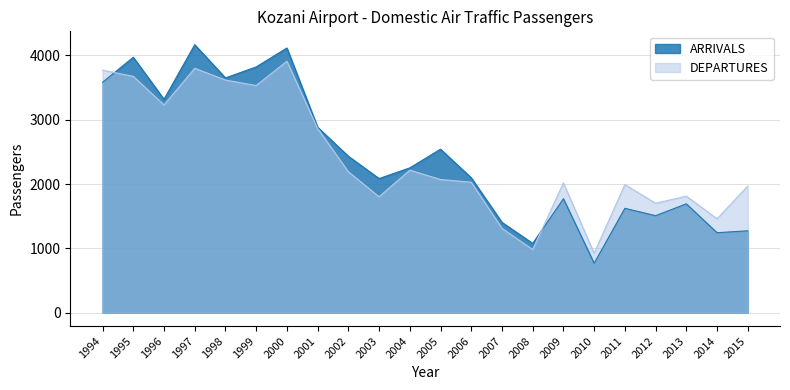

Between which two adjacent categories do ARRIVALS and DEPARTURES first intersect?

1994 and 1995